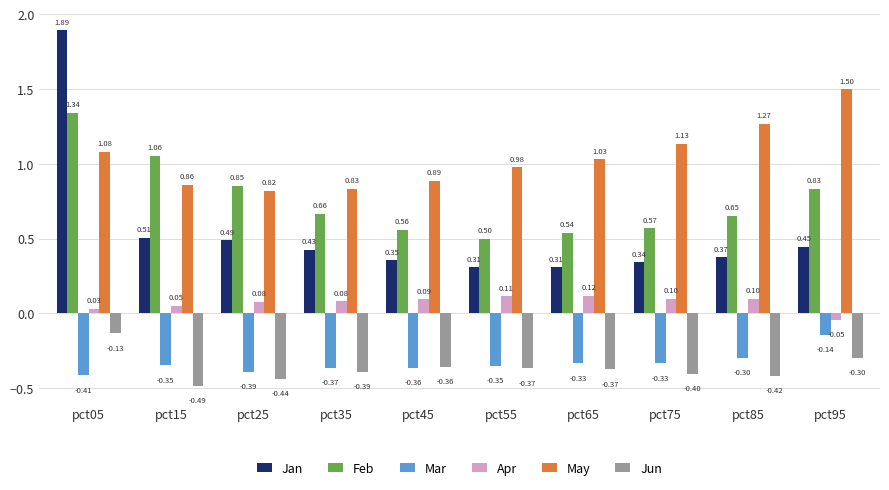

Is the value of Jun at pct45 greater than the value of Apr at pct85?

No